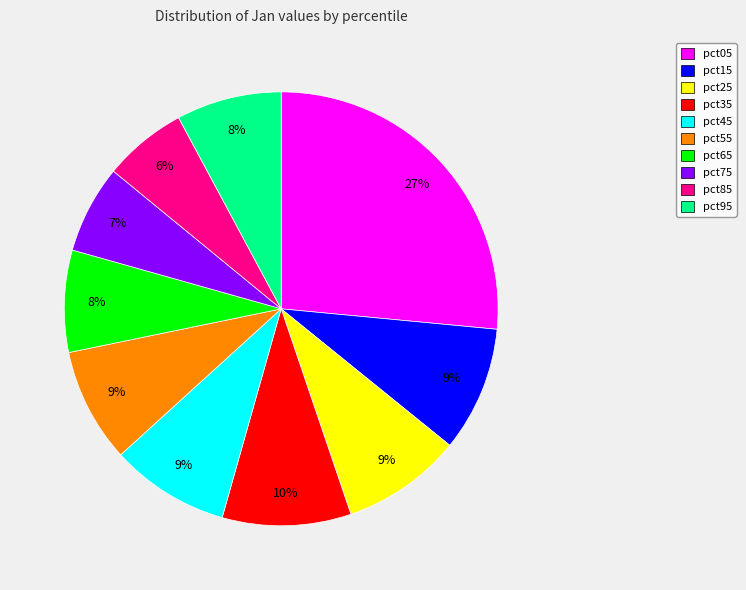

Do pct25 and pct35 together represent more than half of the pie?

No